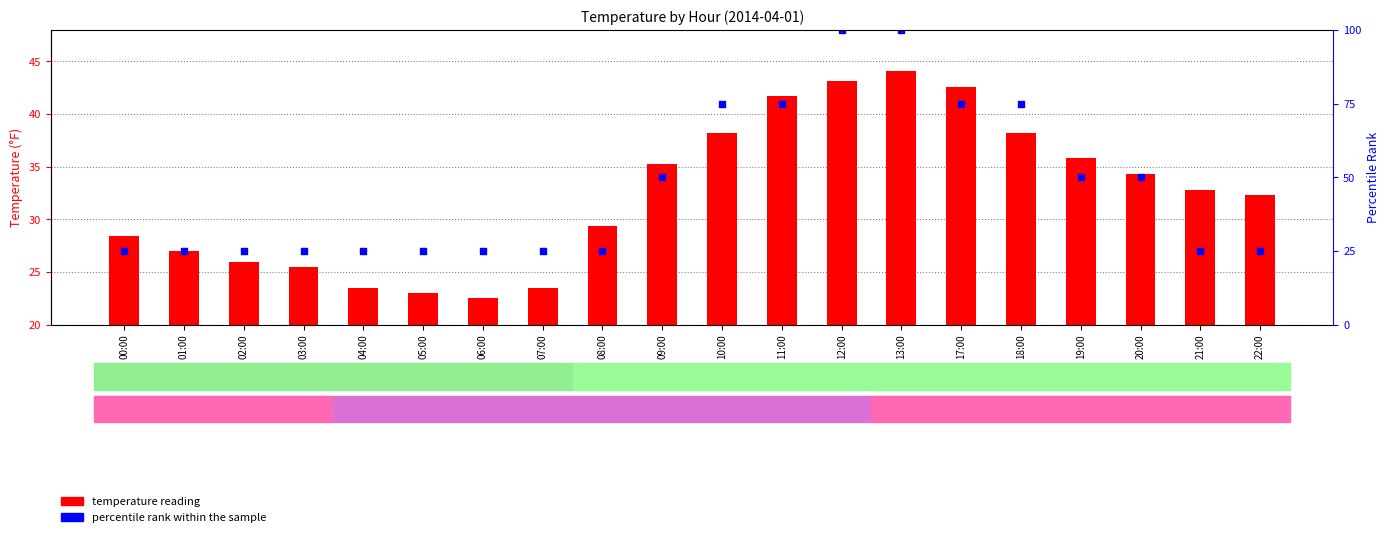

Which series contains the lowest Y value?

temperature reading